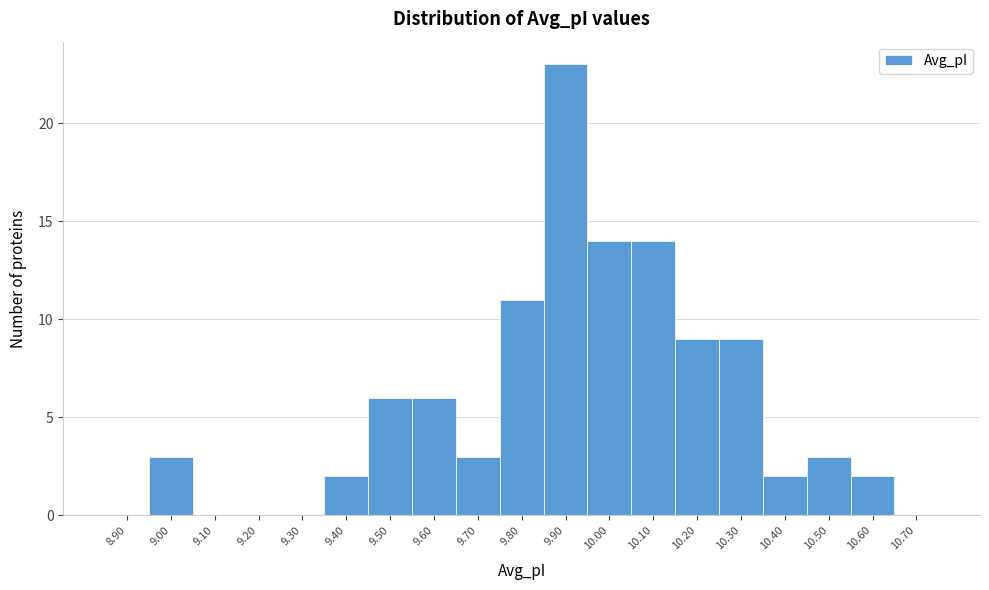

Reading right to left, transcribe all the data shown in this chart.

10.70=0	10.60=2	10.50=3	10.40=2	10.30=9	10.20=9	10.10=14	10.00=14	9.90=23	9.80=11	9.70=3	9.60=6	9.50=6	9.40=2	9.30=0	9.20=0	9.10=0	9.00=3	8.90=0